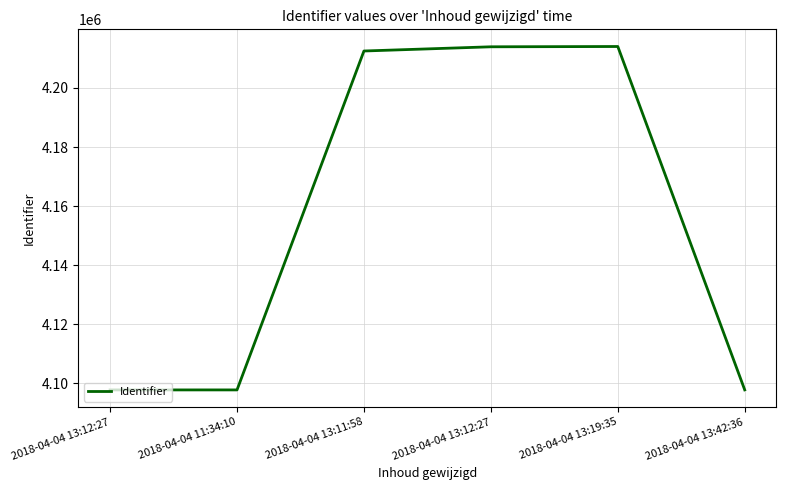

What is the sum of all values?

24933950